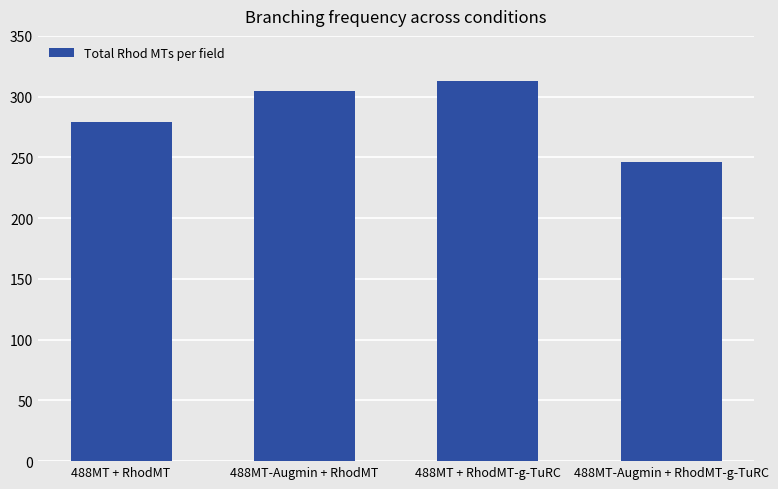

What is the label of the 4th bar from the left?

488MT-Augmin + RhodMT-g-TuRC